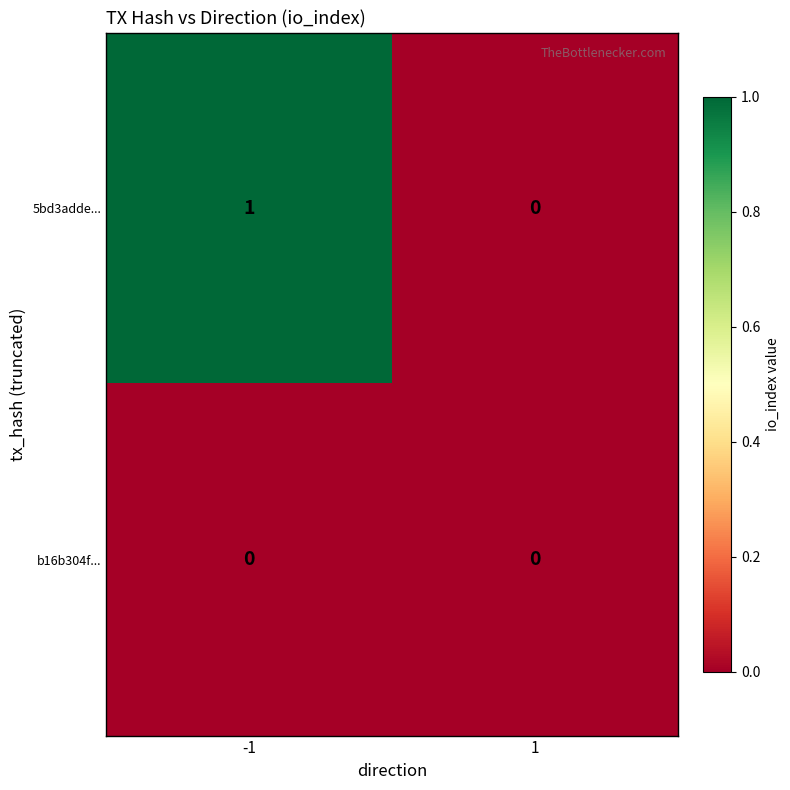

At which category is the sum across all series the highest?

-1